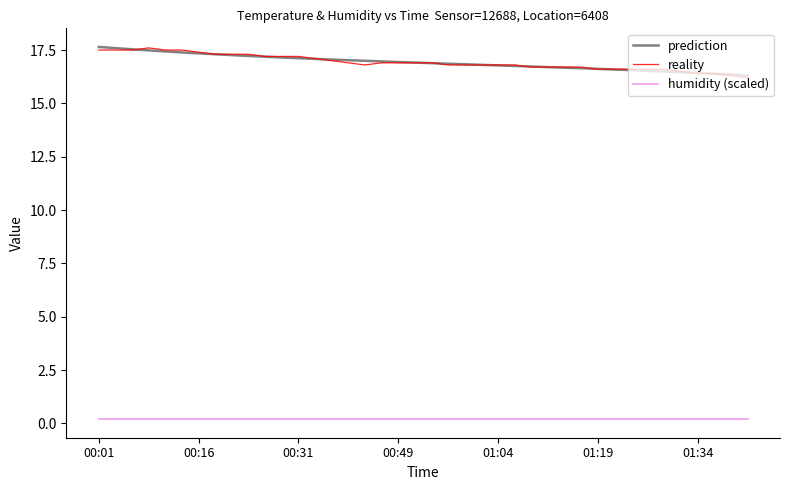

What is the lowest value of the reality series?

16.2